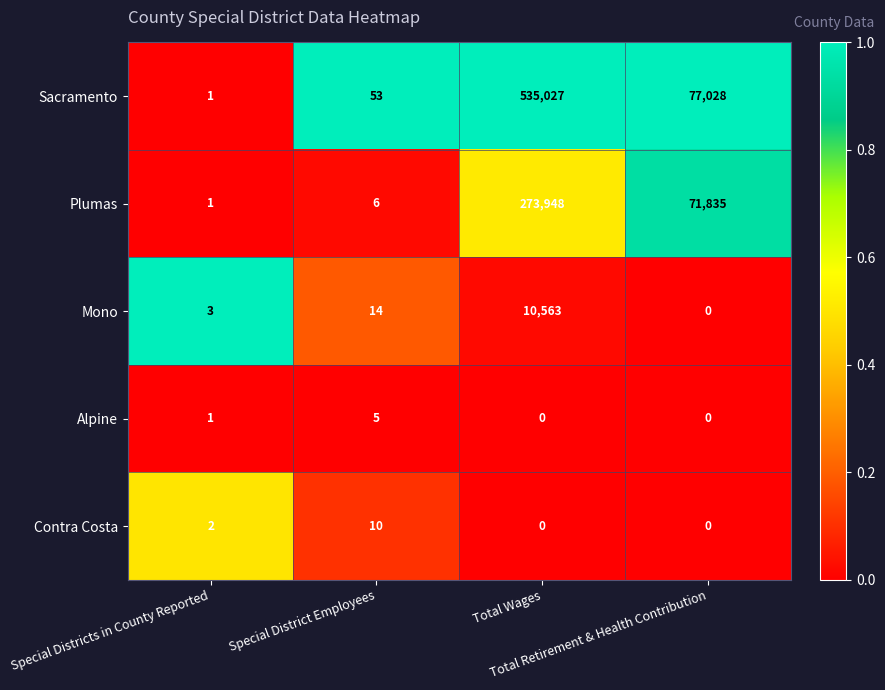

Rank the series by their maximum value, from highest to lowest.

Sacramento, Plumas, Mono, Contra Costa, Alpine